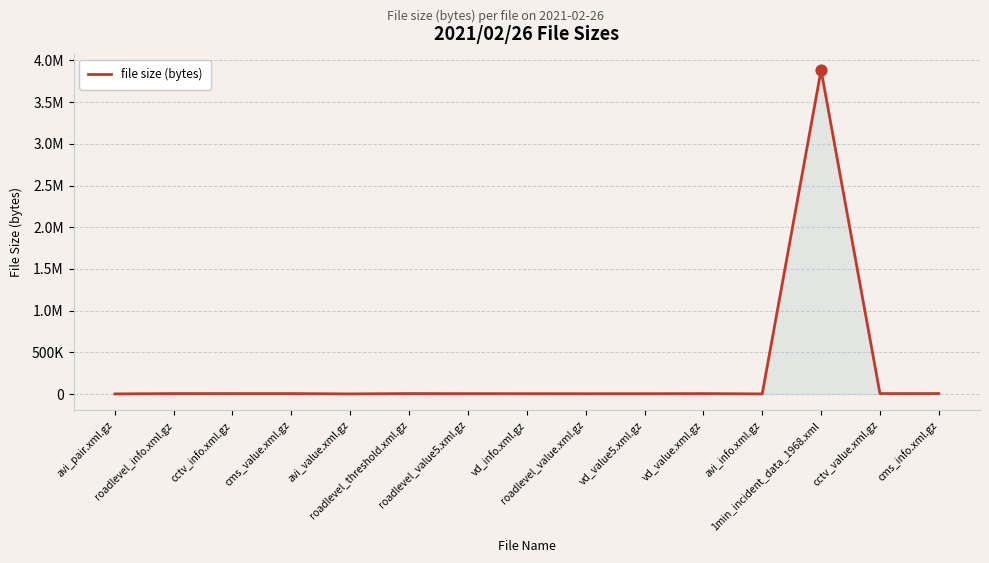

What is the ratio of the value at roadlevel_info.xml.gz to the value at cctv_info.xml.gz?

1.0